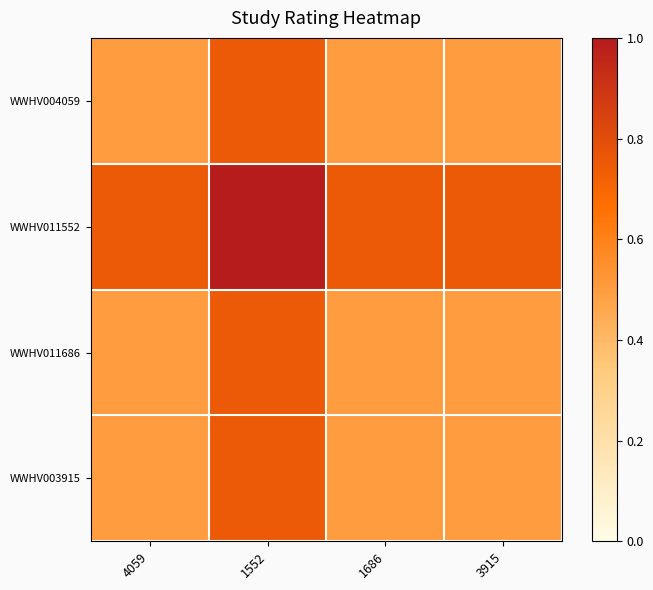

Between 1552 and 1686, which series saw the biggest shift?

WWHV004059